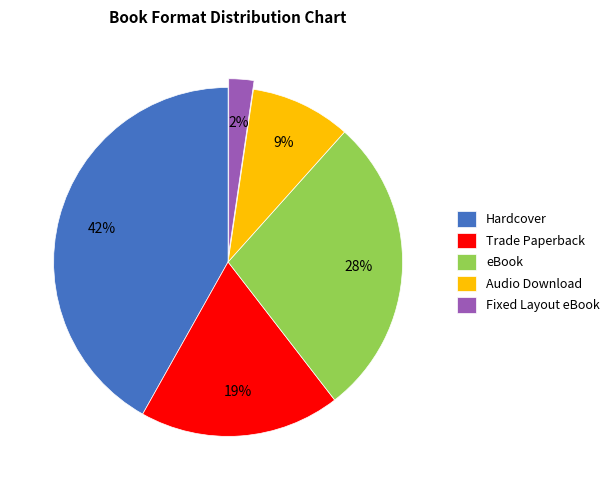

True or false: eBook accounts for 37% of the total.

False